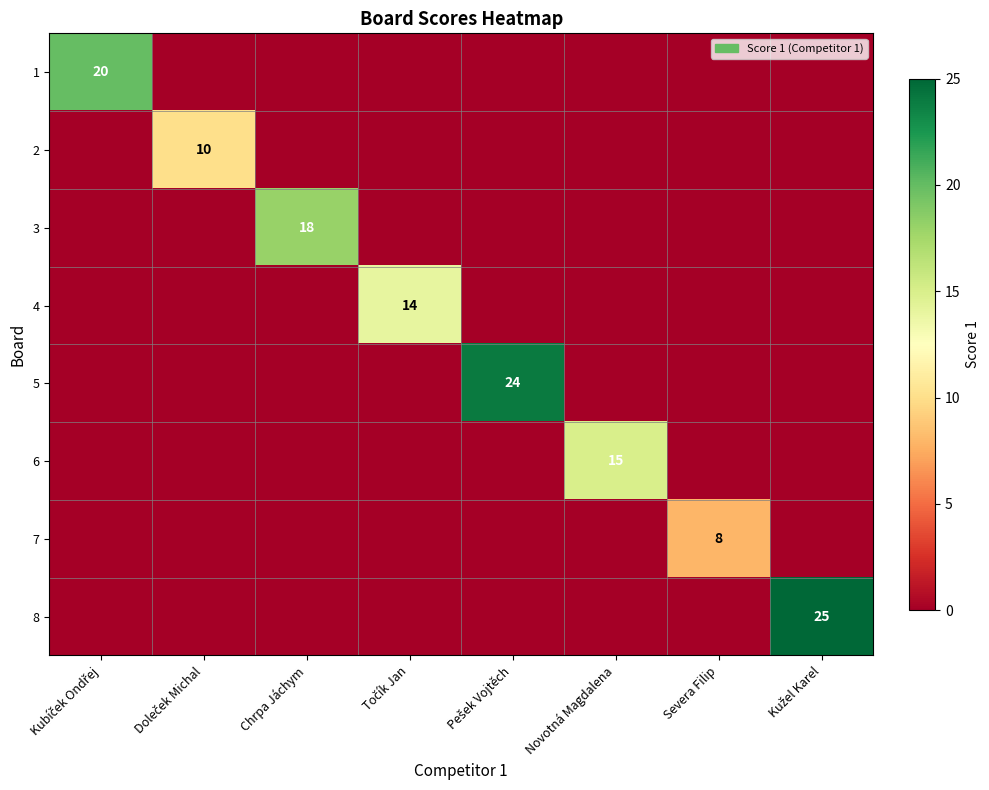

Which series has the largest total across all categories?

8